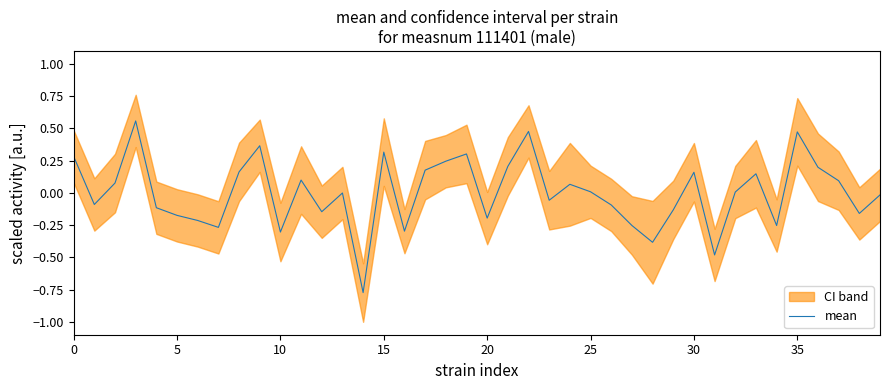

Is it true that mean equals 0.3 at 35?

False